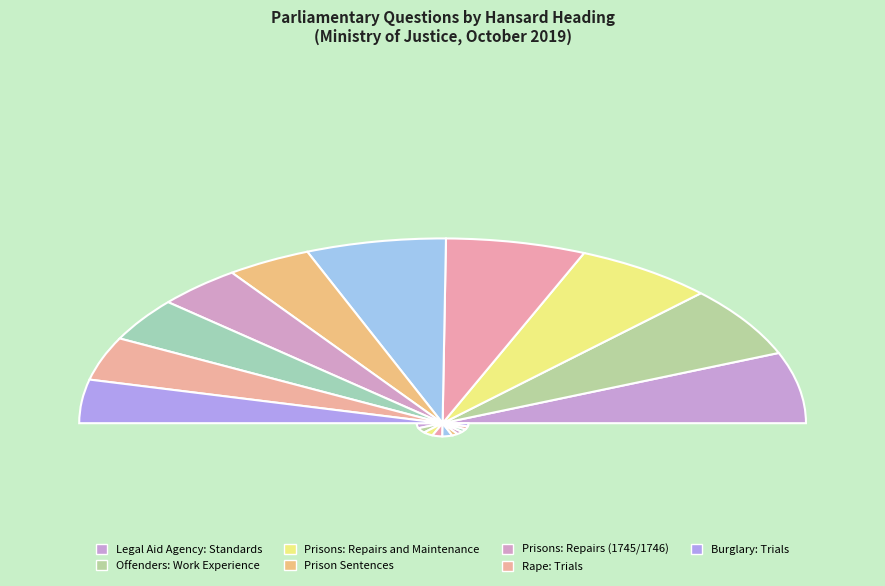

What is the smallest slice in the pie chart?

Prison Sentences